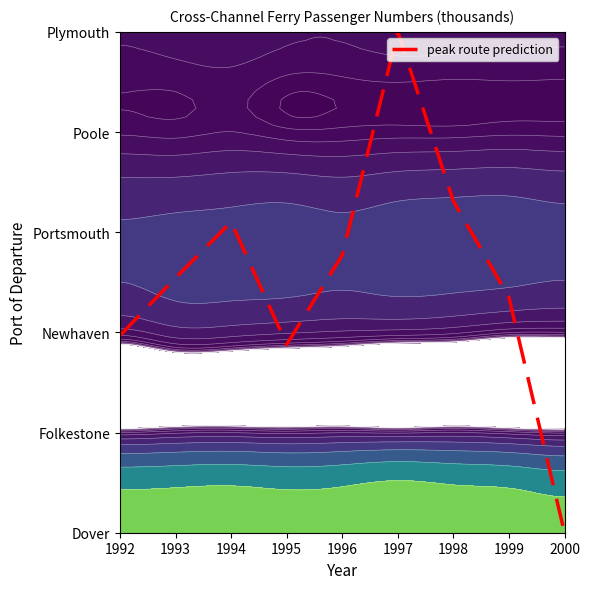

At which label does the data first exceed 2?

1993